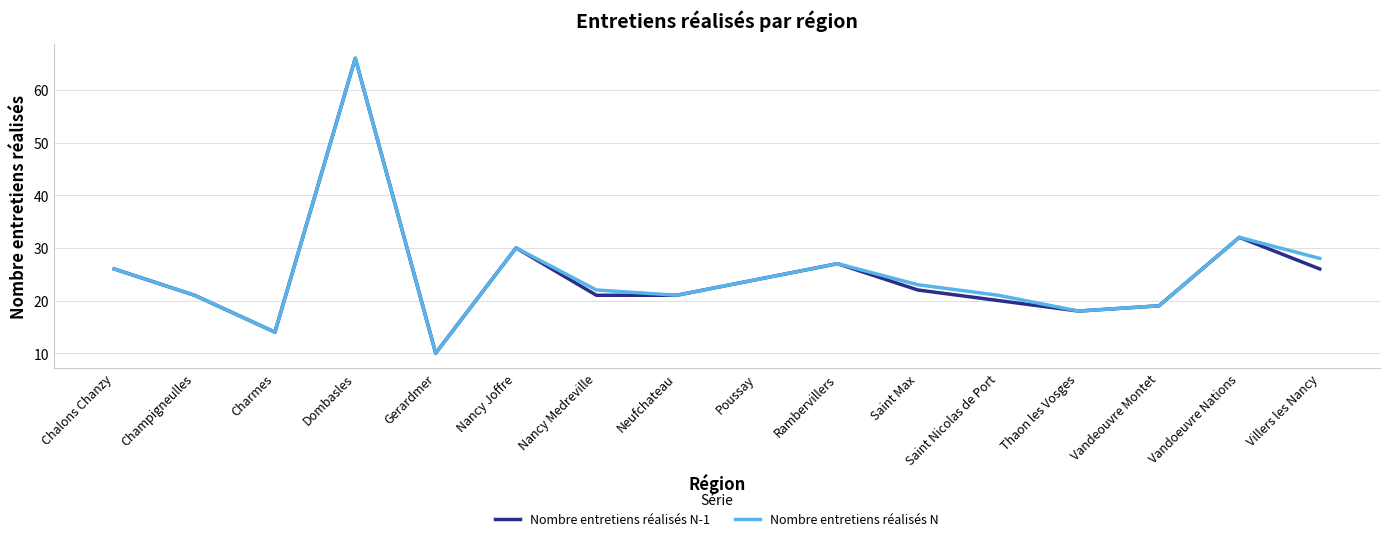

Reading left to right, extract all data points from this chart.

Nombre entretiens réalisés N-1: Chalons Chanzy=26	Champigneulles=21	Charmes=14	Dombasles=66	Gerardmer=10	Nancy Joffre=30	Nancy Medreville=21	Neufchateau=21	Poussay=24	Rambervillers=27	Saint Max=22	Saint Nicolas de Port=20	Thaon les Vosges=18	Vandeouvre Montet=19	Vandoeuvre Nations=32	Villers les Nancy=26
Nombre entretiens réalisés N: Chalons Chanzy=26	Champigneulles=21	Charmes=14	Dombasles=66	Gerardmer=10	Nancy Joffre=30	Nancy Medreville=22	Neufchateau=21	Poussay=24	Rambervillers=27	Saint Max=23	Saint Nicolas de Port=21	Thaon les Vosges=18	Vandeouvre Montet=19	Vandoeuvre Nations=32	Villers les Nancy=28